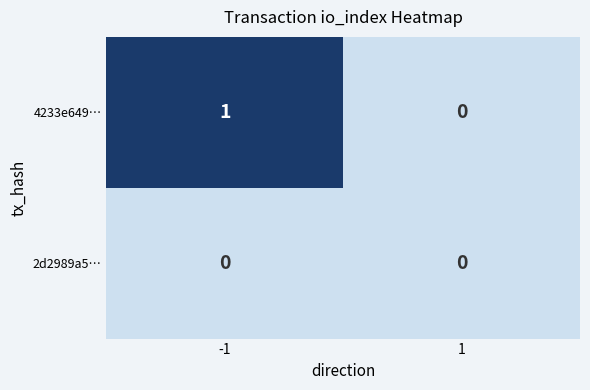

Reading right to left, extract all data points from this chart.

4233e649…: 0	1
2d2989a5…: 0	0